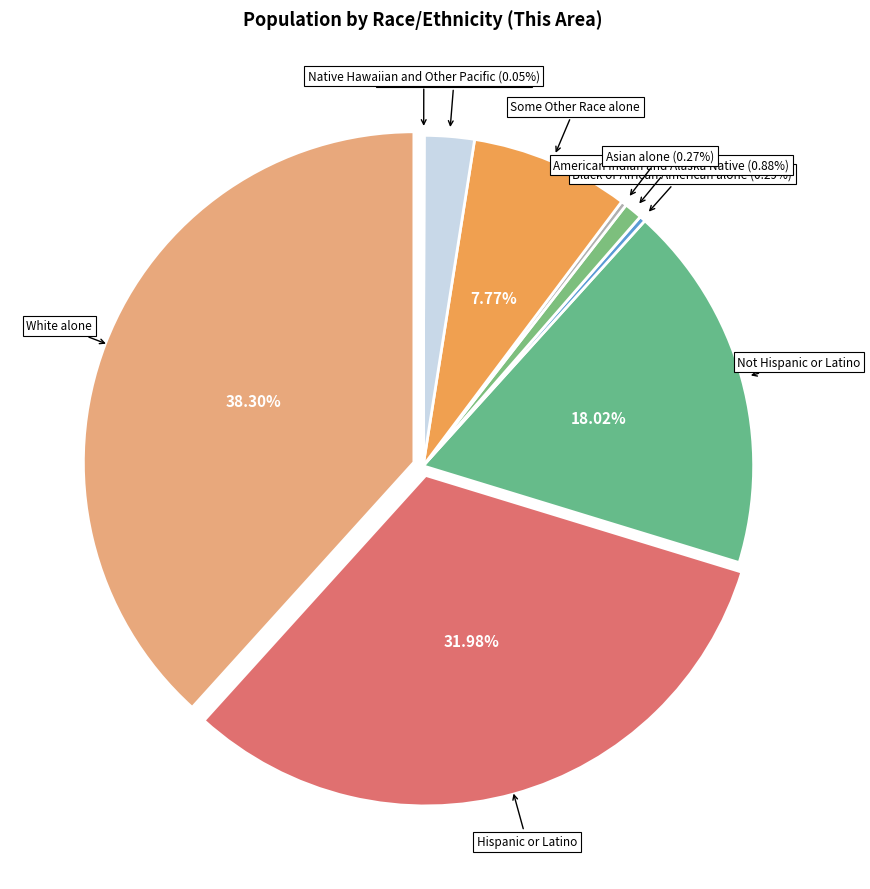

What percentage do Not Hispanic or Latino and Some Other Race alone together represent?

25.8%